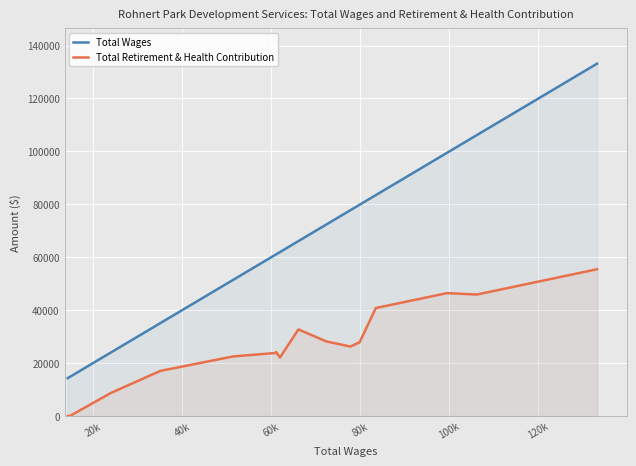

What is the lowest value of the Total Wages series?

14303